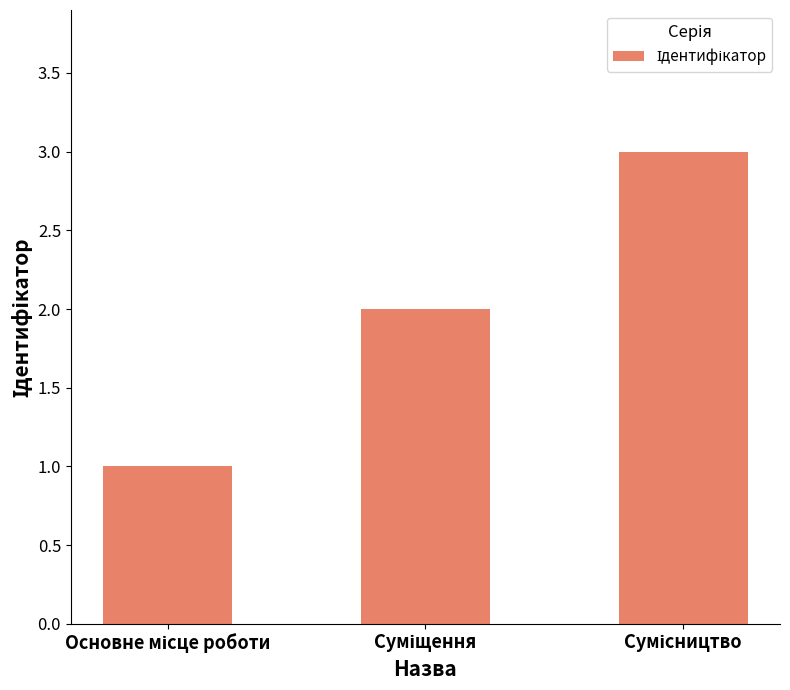

What is the average value?

2